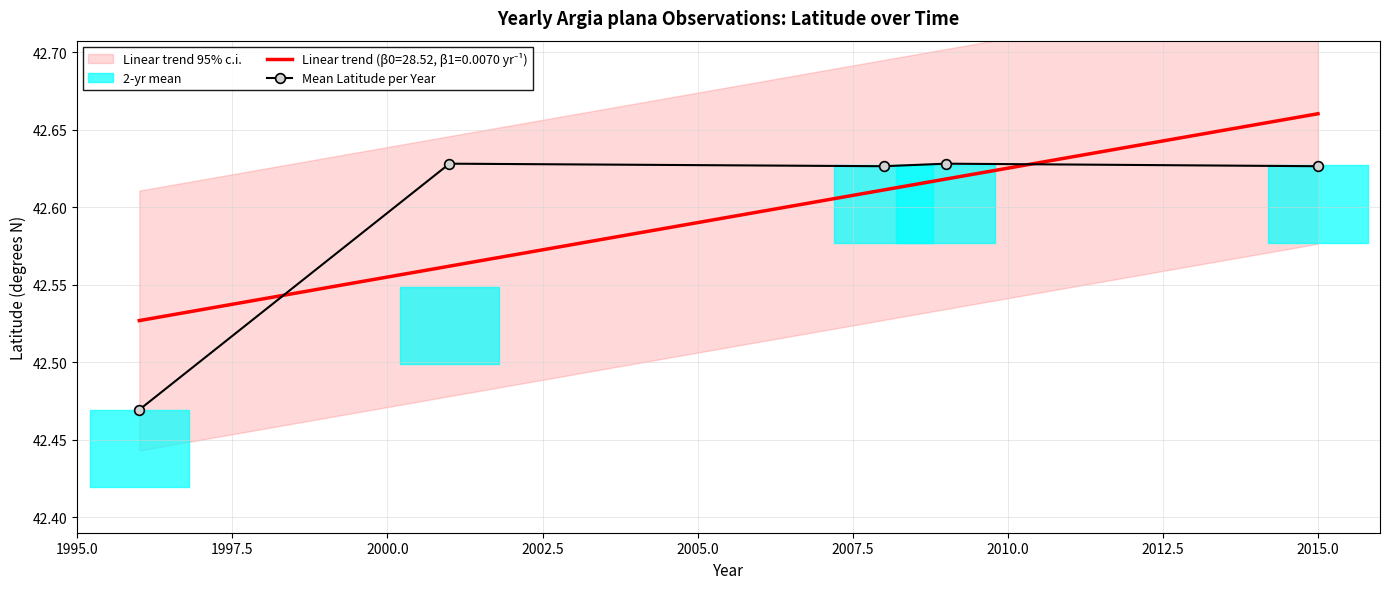

What is the change in value from 1995.0 to 2000.0?

+0.2